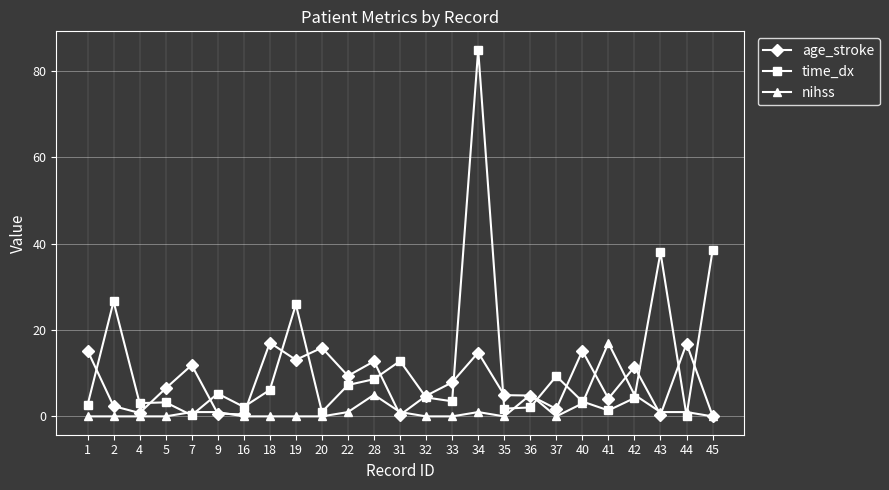

Which label corresponds to the largest value in the chart?

34